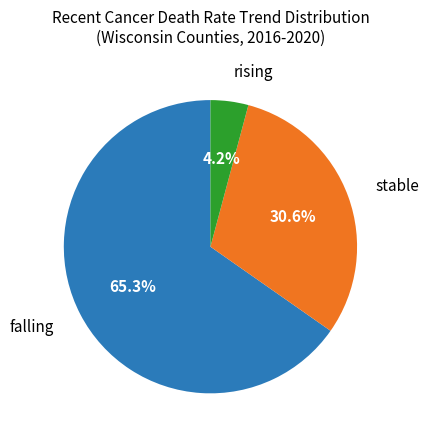

What is the ratio of the value at stable to the value at falling?

0.5